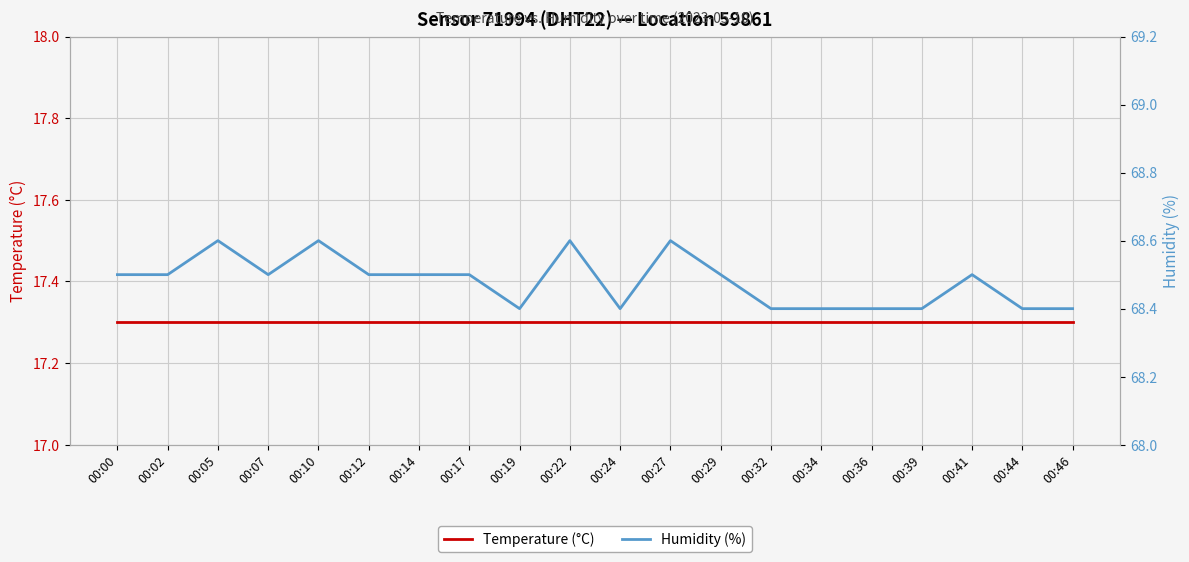

What is the sum of all Humidity (%) values?

1369.6